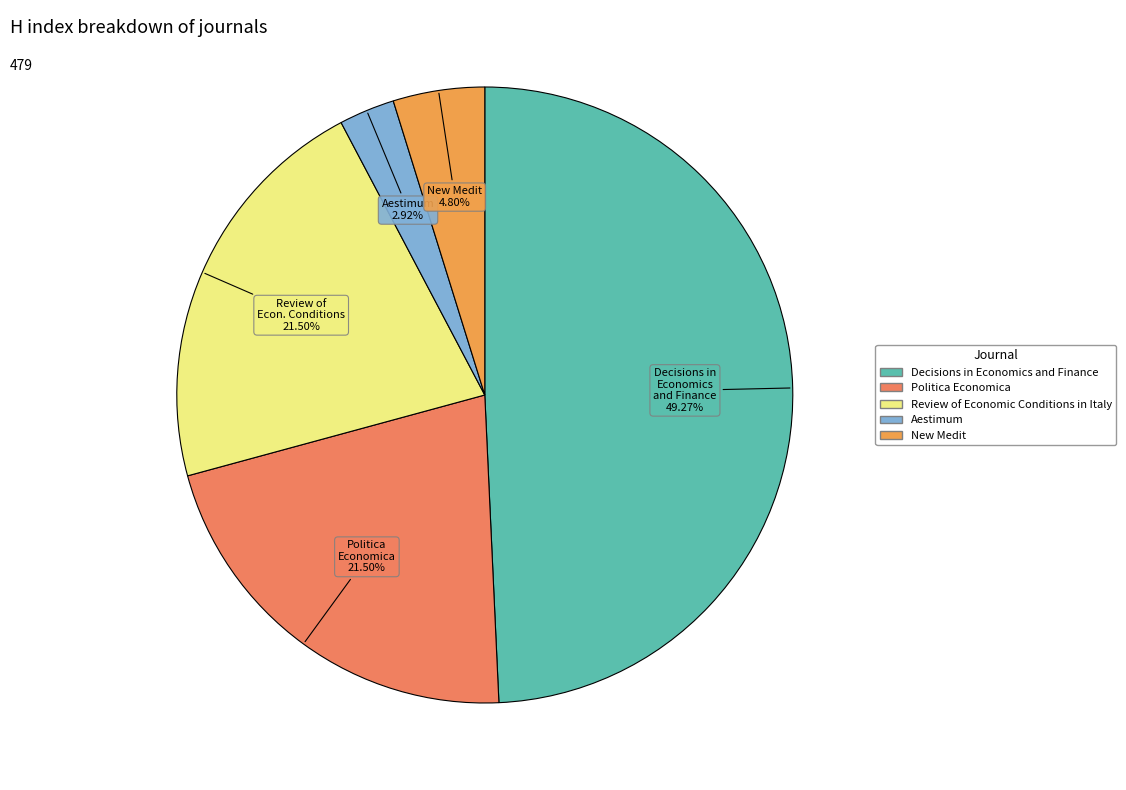

To the nearest percent, what is the difference between the largest and smallest slice percentages?

46%